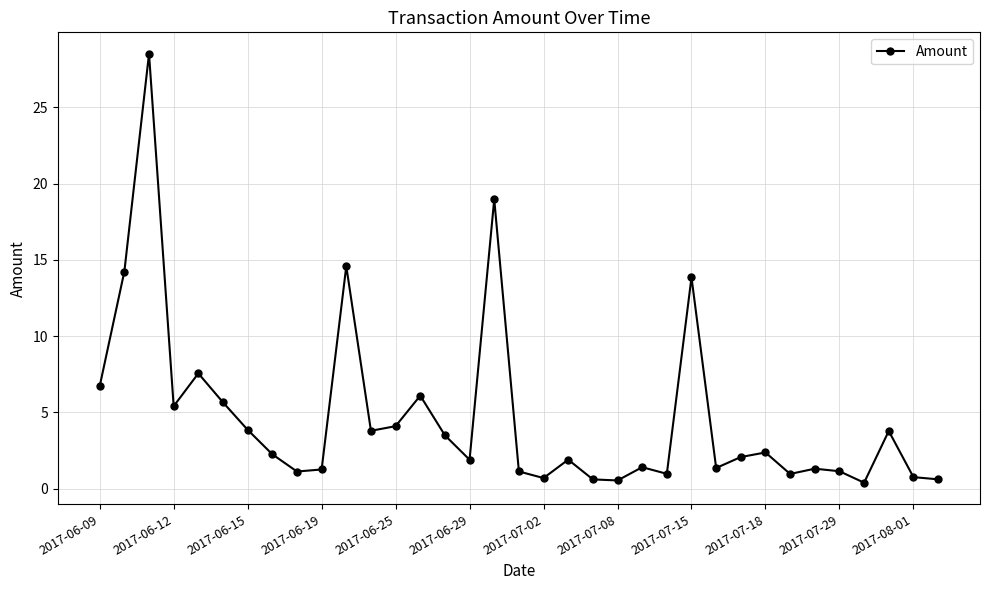

What is the greatest value displayed?

28.5